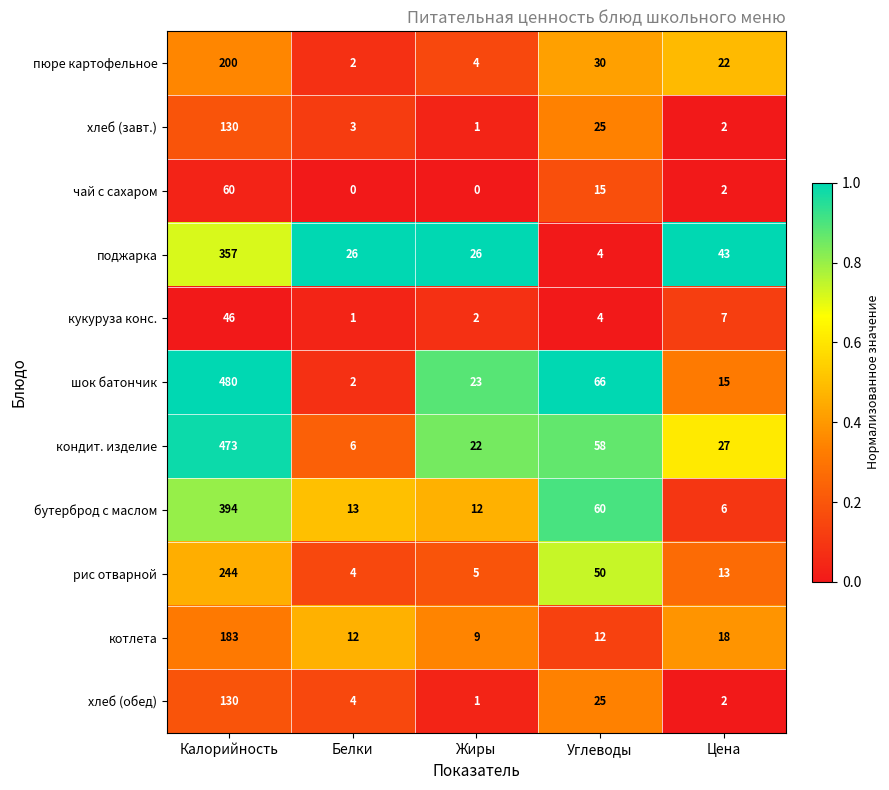

What is the difference between the maximum and minimum values in the кондит. изделие series?

467